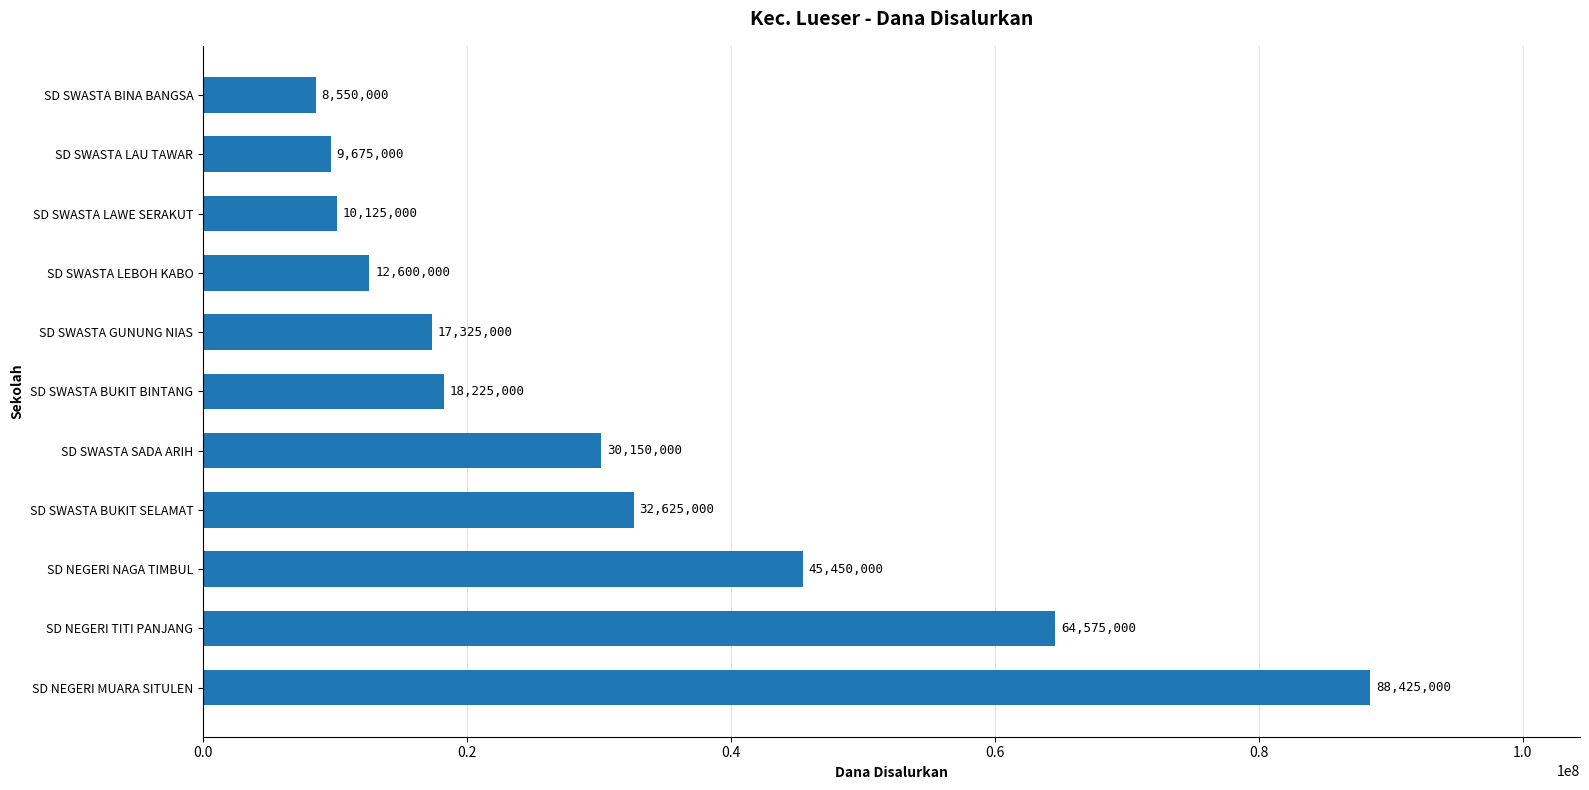

Is it true that the value at SD SWASTA GUNUNG NIAS is 26300272?

False